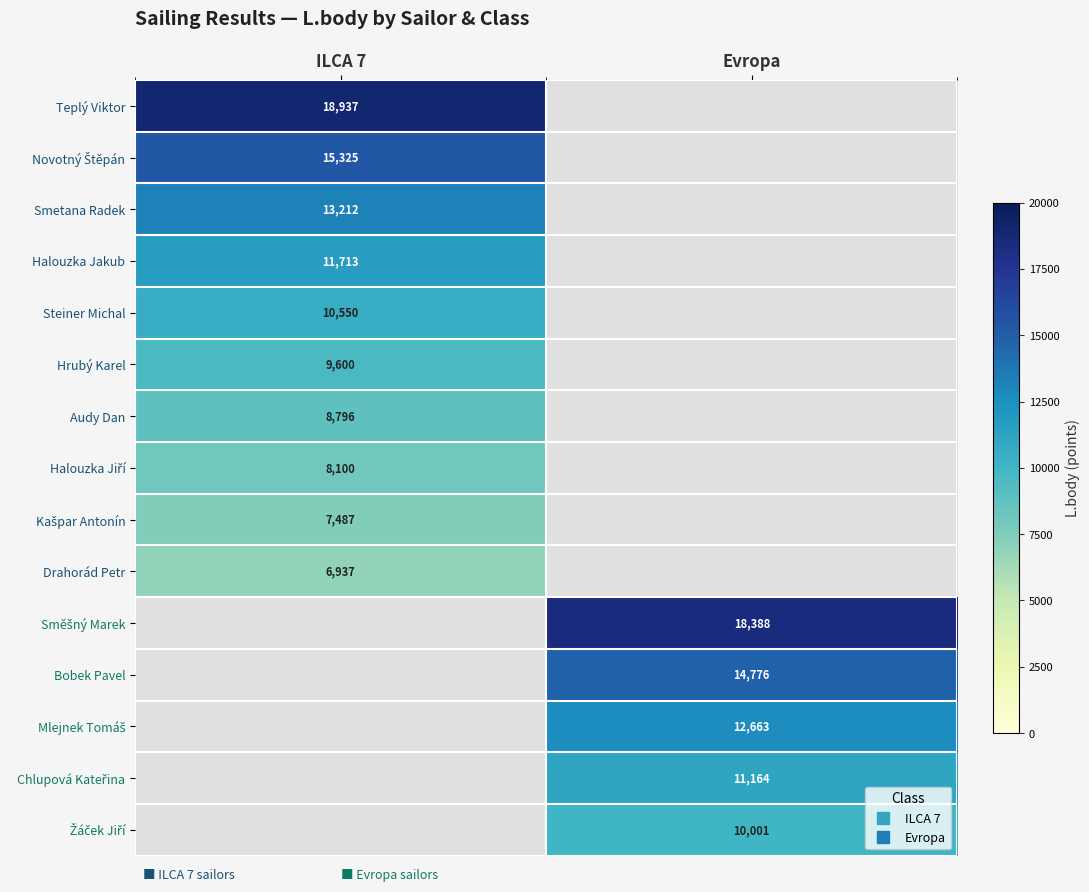

Count the number of categories in the chart.

2